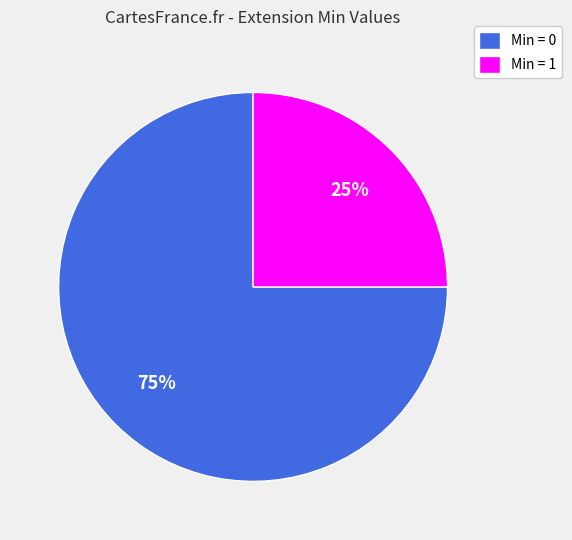

Is there any slice that represents more than half of the pie?

Yes